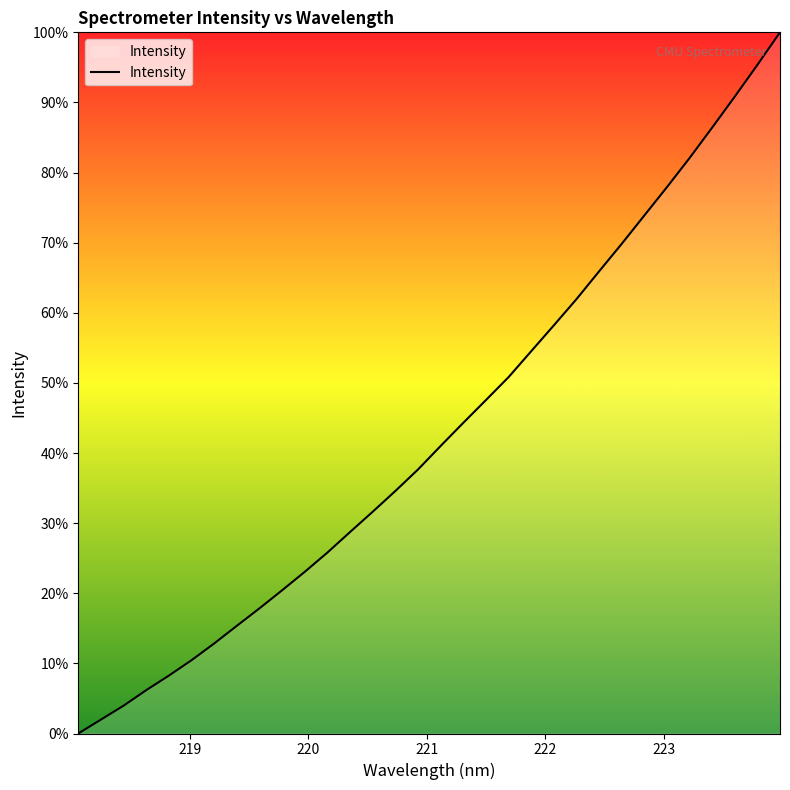

What is the difference between the maximum and minimum values?

100.0